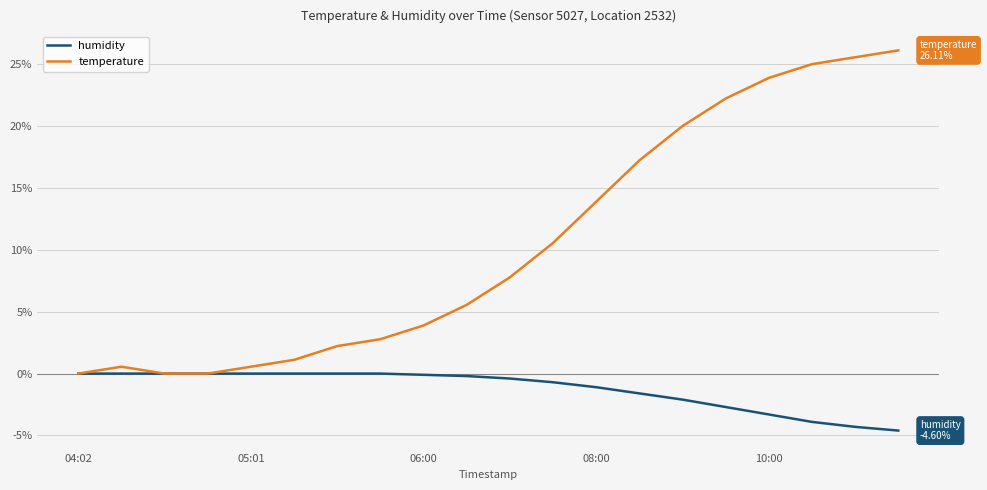

What is the smallest value displayed?

-4.6